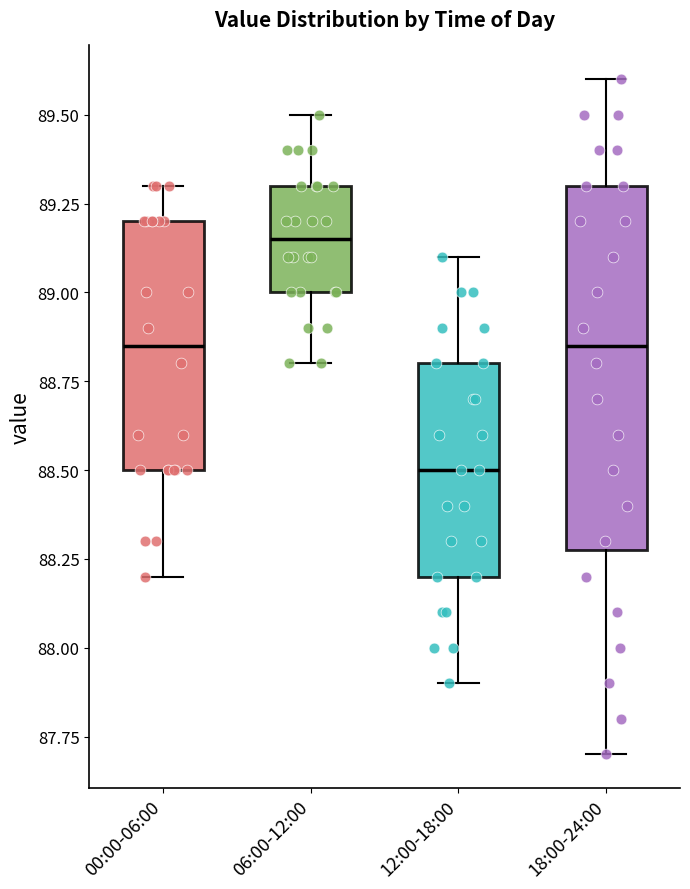

Reading left to right, read every box against the y-axis: the position of its median line, the range the box covers, and the ends of its whiskers. The values are not printed on the chart, so give them approximately, as read against the axis.

00:00-06:00: median 88.85, box 88.50 to 89.20, whiskers 88.20 to 89.30
06:00-12:00: median 89.15, box 89.00 to 89.30, whiskers 88.80 to 89.50
12:00-18:00: median 88.50, box 88.20 to 88.80, whiskers 87.90 to 89.10
18:00-24:00: median 88.85, box 88.30 to 89.30, whiskers 87.70 to 89.60